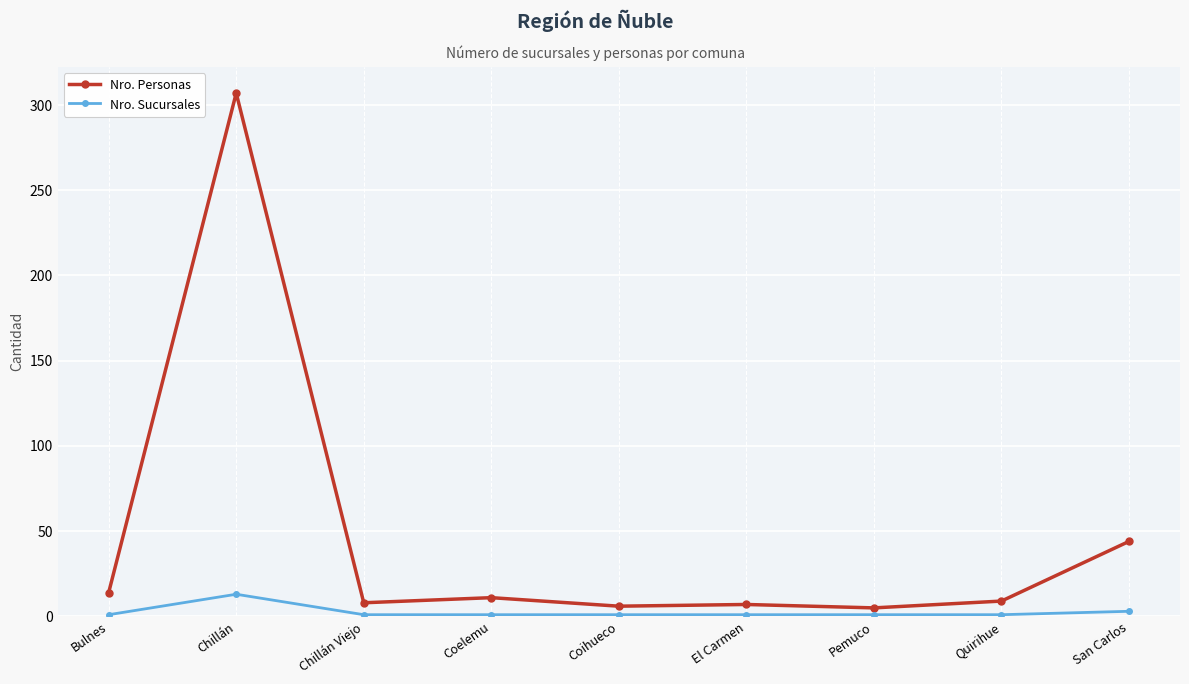

Where does the Nro. Personas series first go above 9?

Bulnes